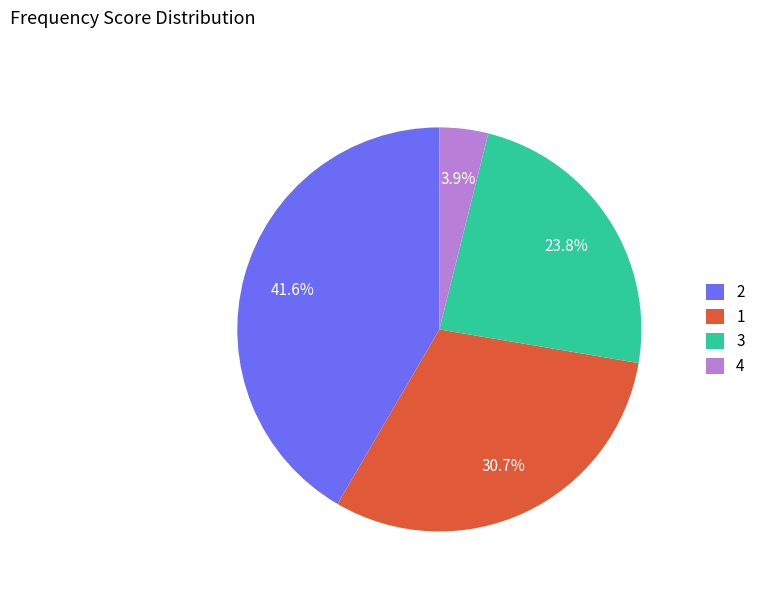

How many segments does this pie chart have?

4